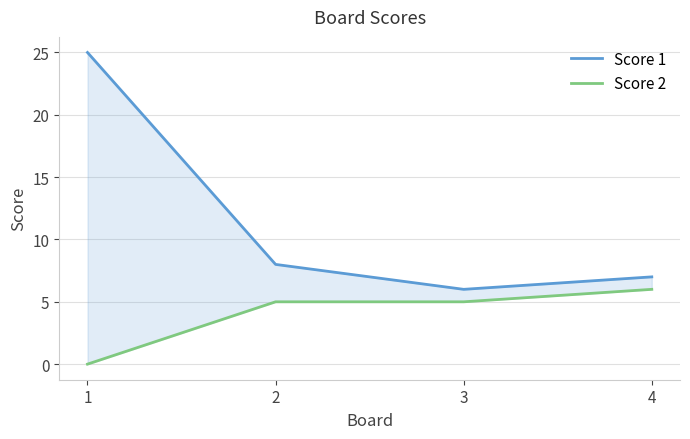

What is the highest value of the Score 1 series?

25